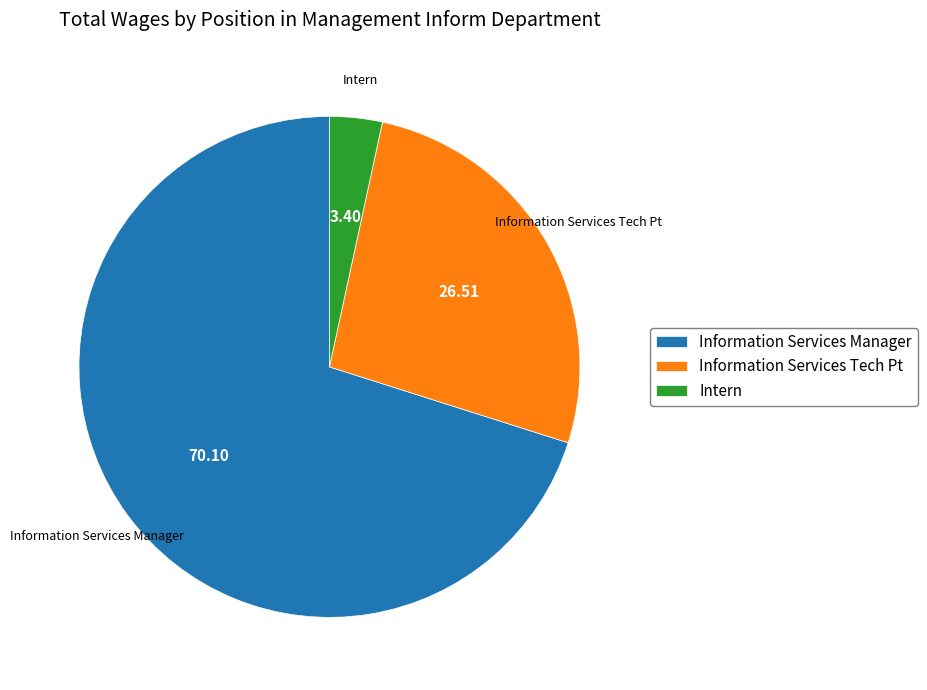

How many segments does this pie chart have?

3